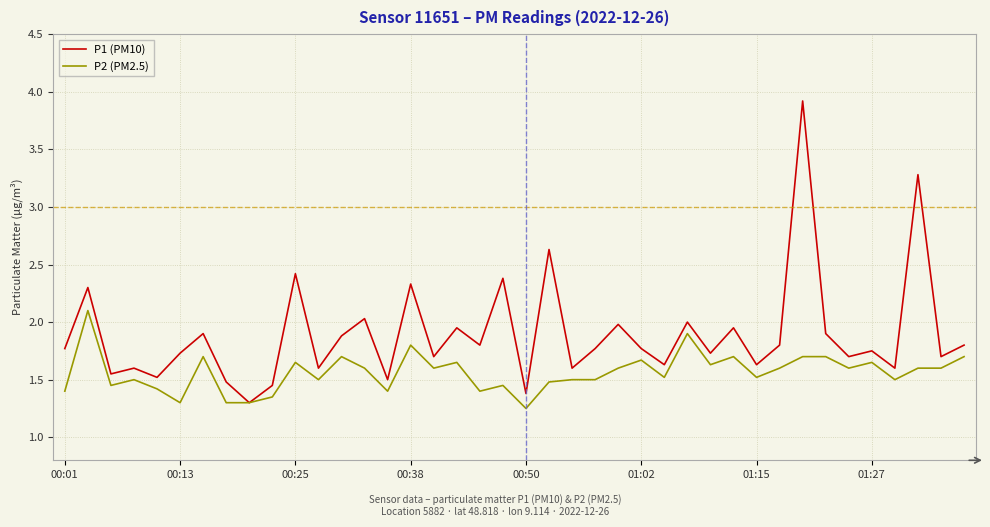

List the series in order of their peak value, lowest first.

P2 (PM2.5), P1 (PM10)